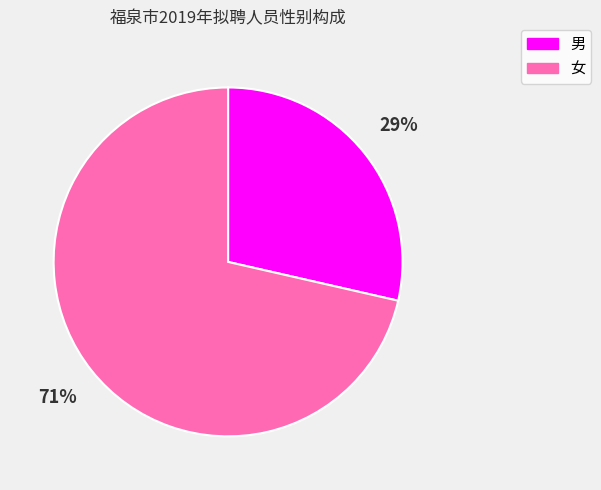

To the nearest percent, what percentage of the pie is 女?

71%